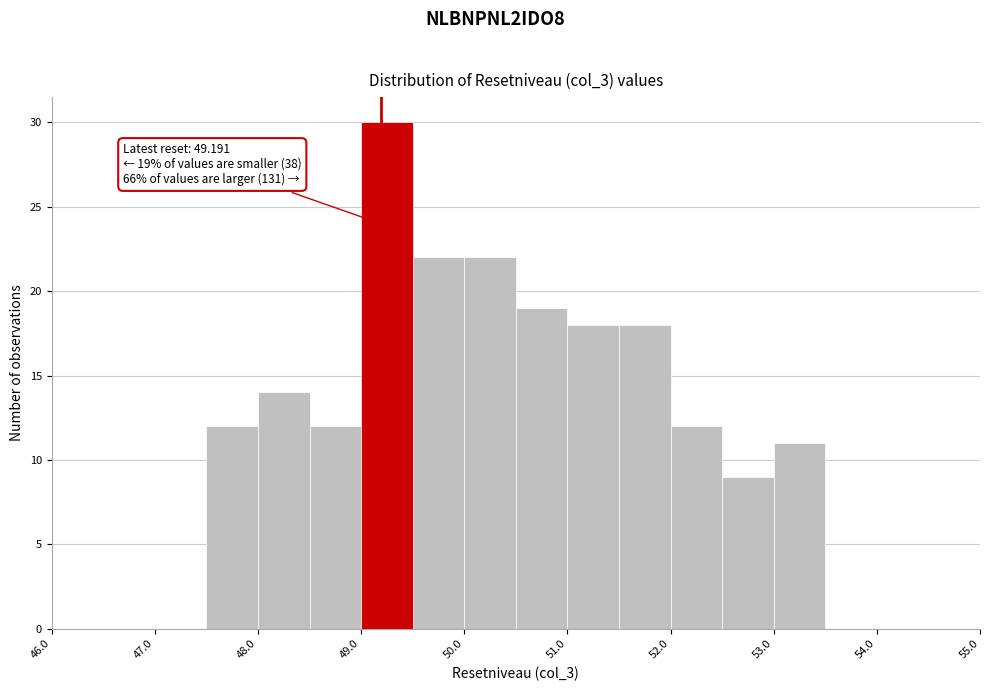

Over which range of the x-axis is the bar tallest?

49.0 to 49.5